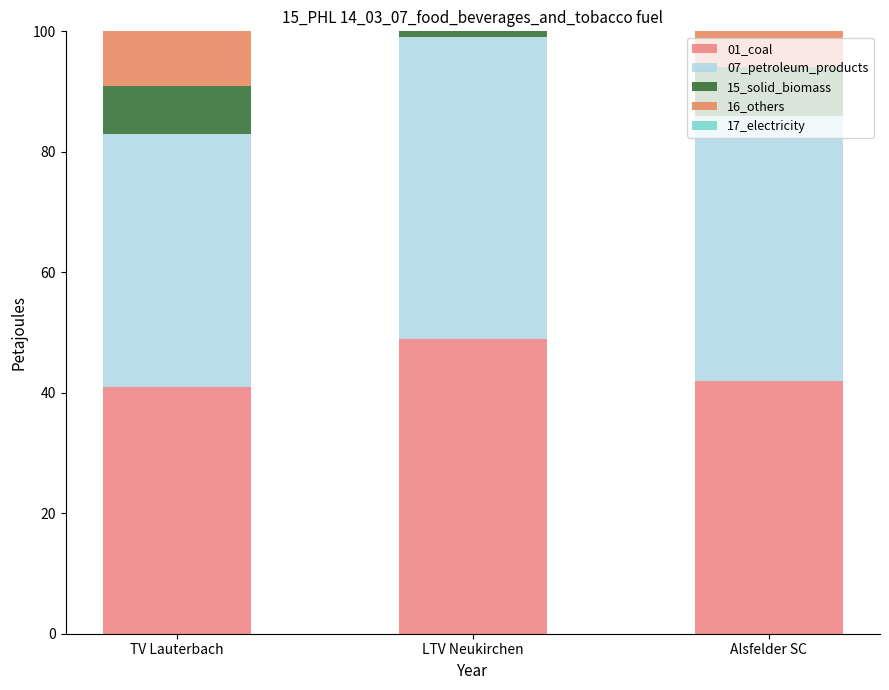

What is the difference between the second highest and minimum values in the 16_others series?

3.0